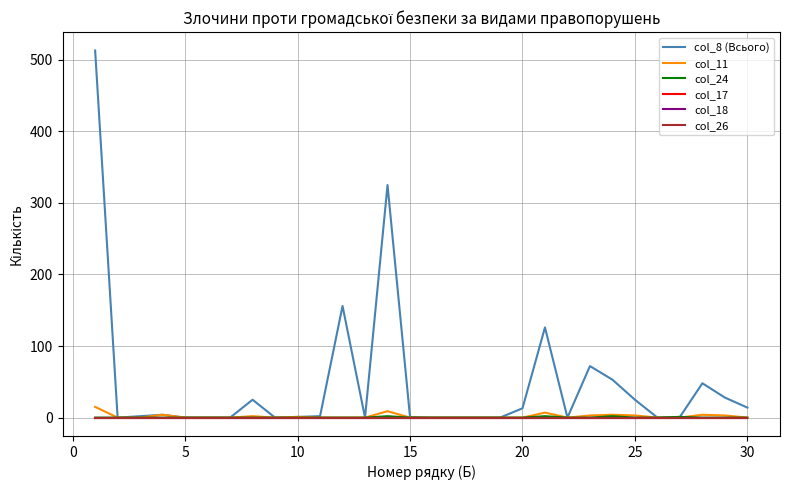

Does the chart display data point markers on the line(s)?

No